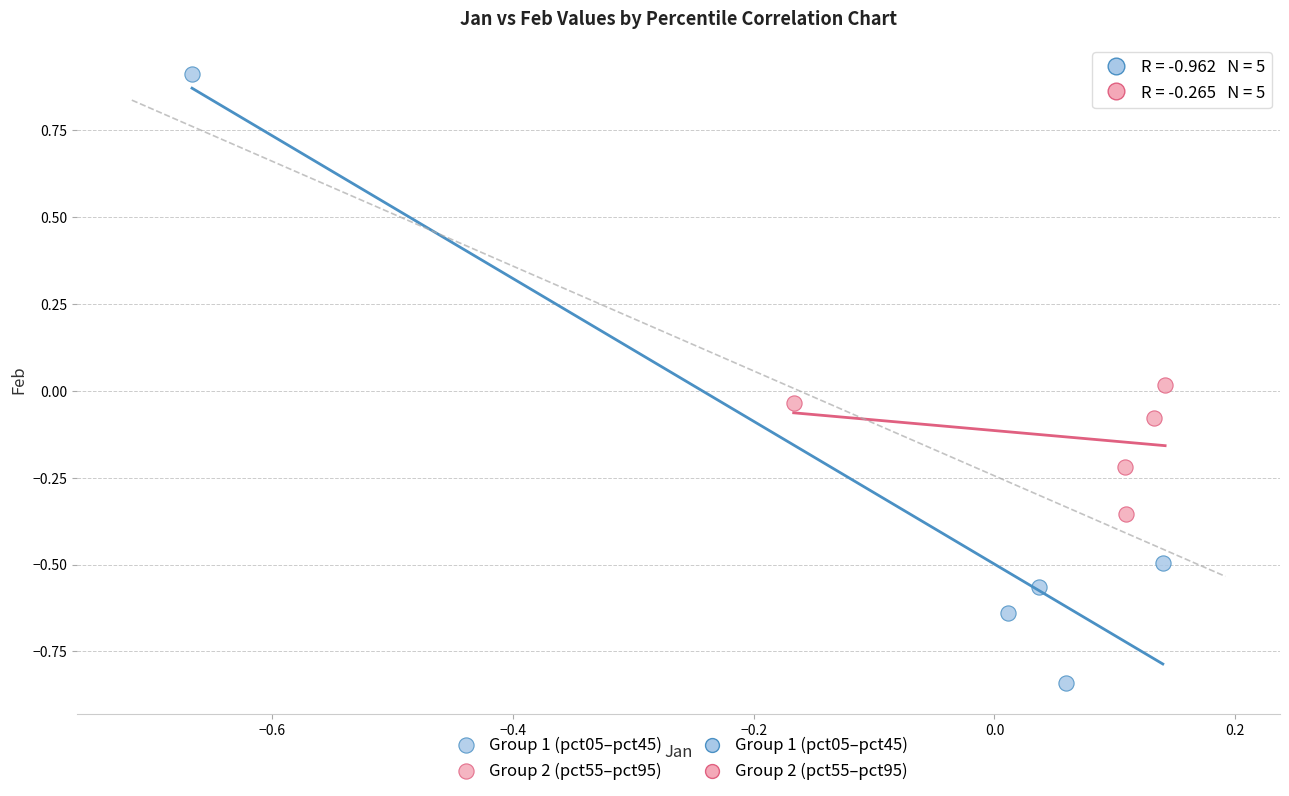

Which series reaches the maximum Y coordinate?

Group 1 (pct05–pct45)